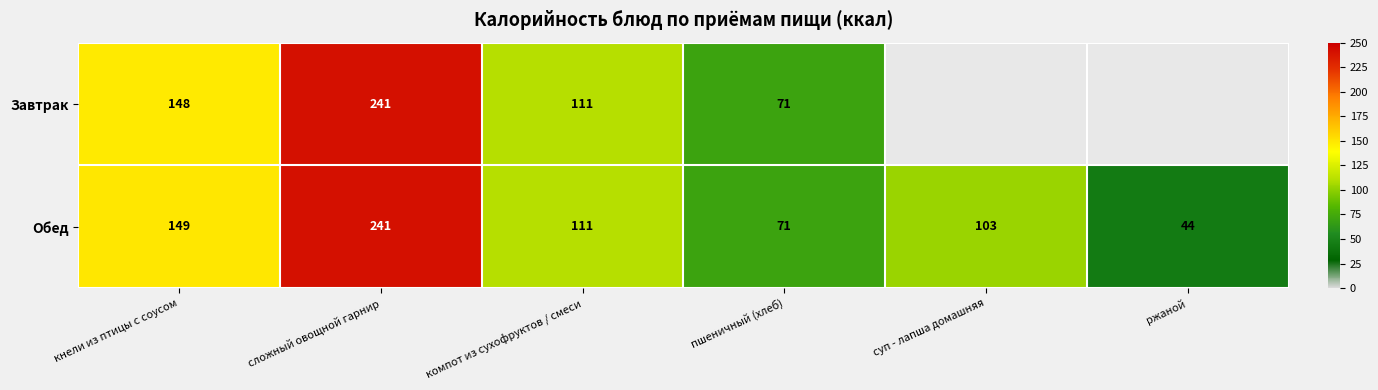

The value of Обед at суп - лапша домашняя is 103. True or false?

True